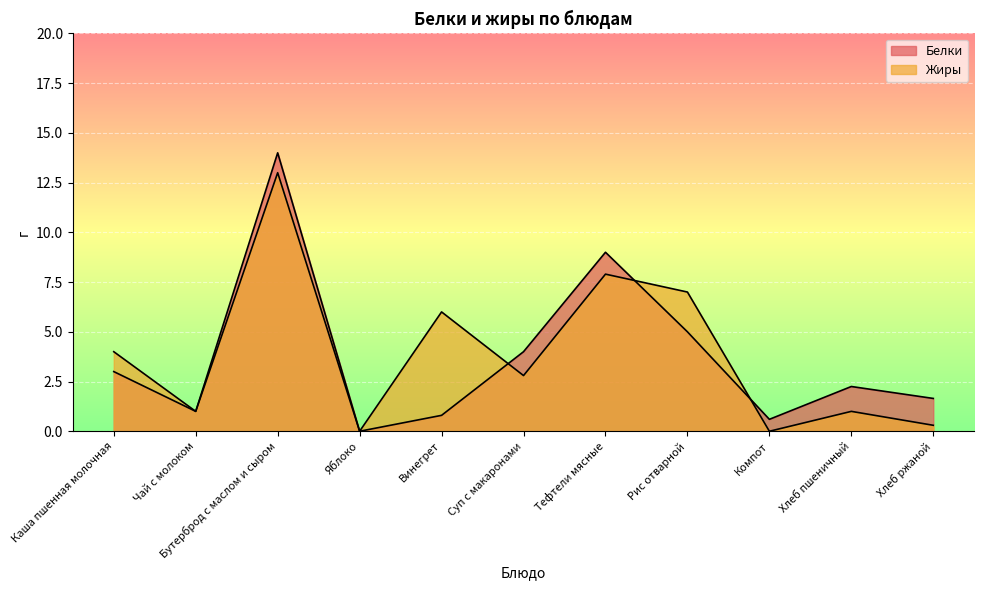

What value does the Жиры series have at Тефтели мясные?

7.9